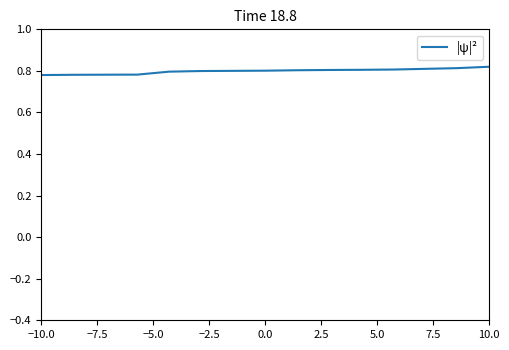

Count the values in the range 0 to 1.

15